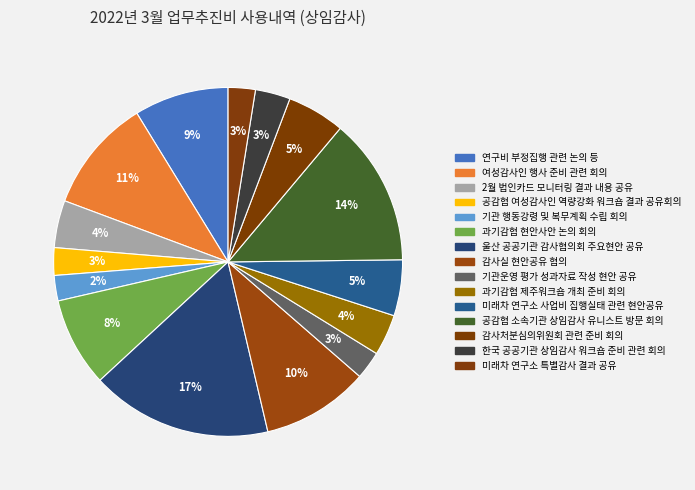

Rank the categories by value from highest to lowest.

울산 공공기관 감사협의회 주요현안 공유, 공감협 소속기관 상임감사 유니스트 방문 회의, 여성감사인 행사 준비 관련 회의, 감사실 현안공유 협의, 연구비 부정집행 관련 논의 등, 과기감협 현안사안 논의 회의, 감사처분심의위원회 관련 준비 회의, 미래차 연구소 사업비 집행실태 관련 현안공유, 2월 법인카드 모니터링 결과 내용 공유, 과기감협 제주워크숍 개최 준비 회의, 한국 공공기관 상임감사 워크숍 준비 관련 회의, 기관운영 평가 성과자료 작성 현안 공유, 공감협 여성감사인 역량강화 워크숍 결과 공유회의, 미래차 연구소 특별감사 결과 공유, 기관 행동강령 및 복무계획 수립 회의